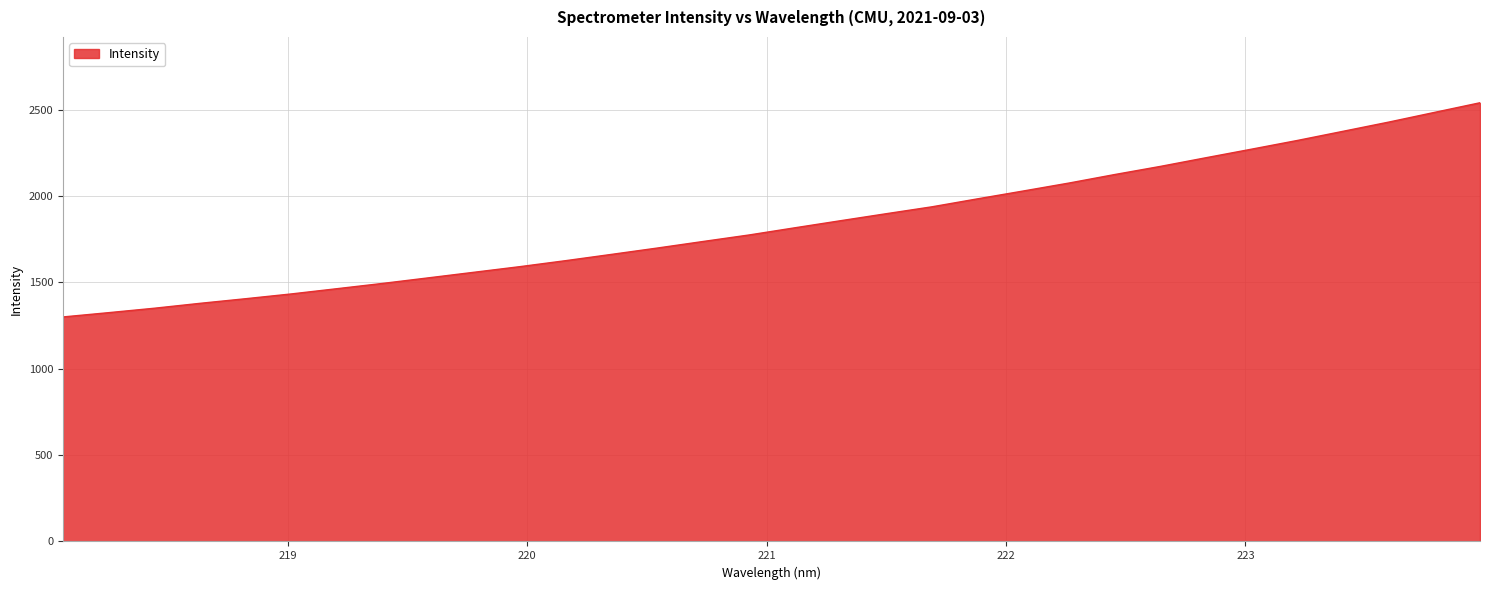

What is the sum of all values?

58852.7